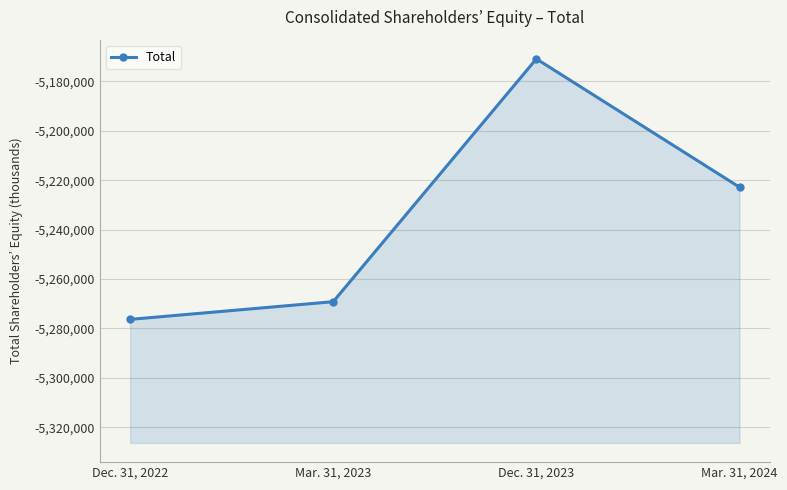

List the labels in order of value, smallest first.

Dec. 31, 2022, Mar. 31, 2023, Mar. 31, 2024, Dec. 31, 2023